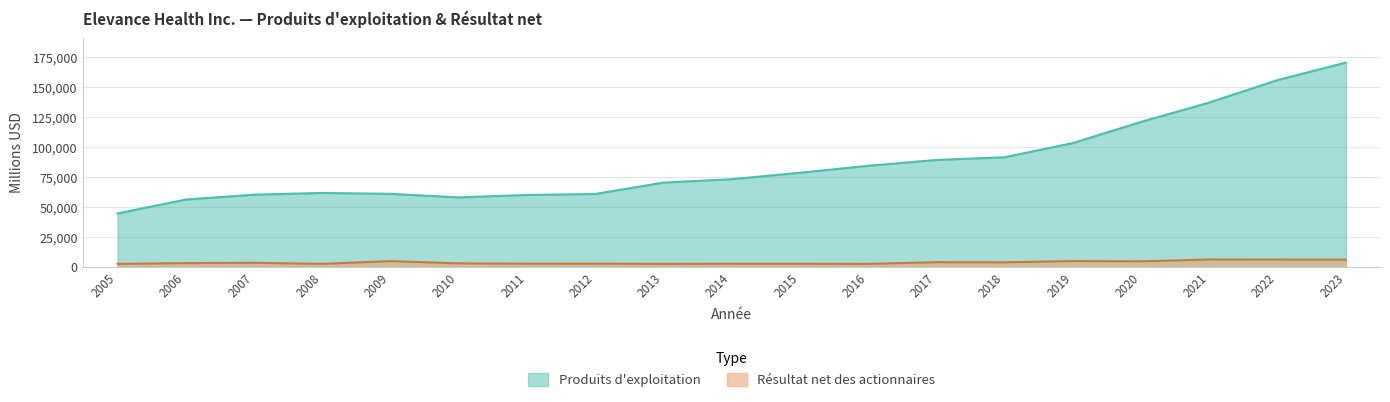

What is the spread (max minus min) of values at 2005?

42049